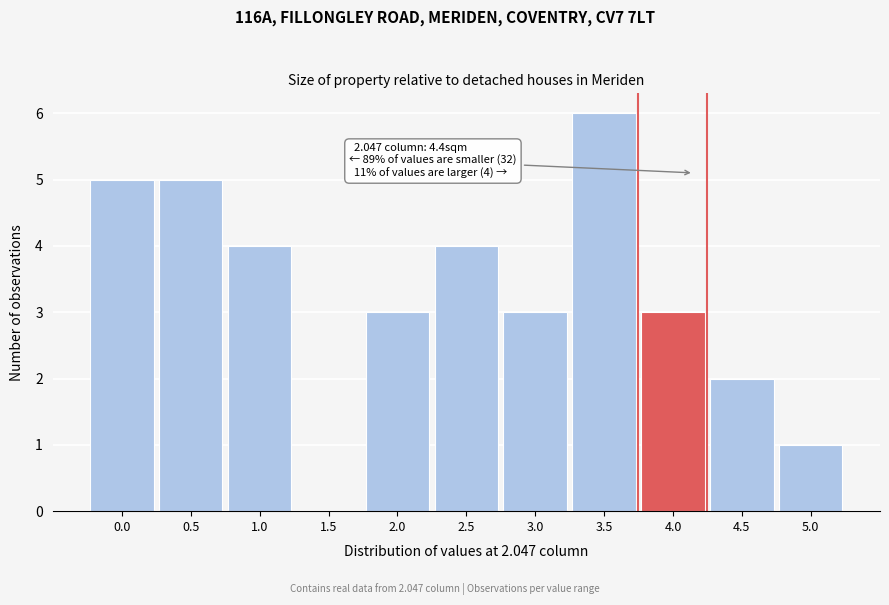

Reading right to left, list all the values displayed in this chart.

5.0=1	4.5=2	4.0=3	3.5=6	3.0=3	2.5=4	2.0=3	1.5=0	1.0=4	0.5=5	0.0=5